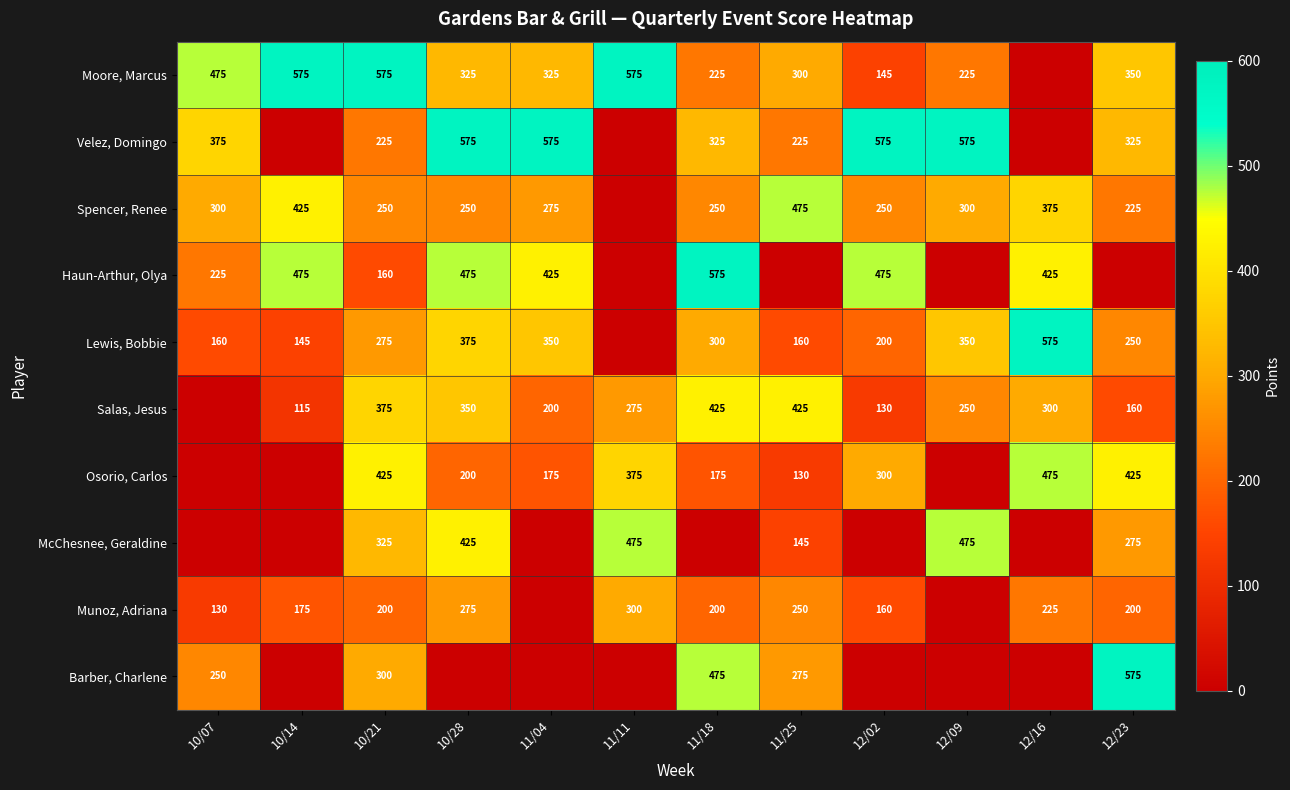

What is the sum of the Munoz, Adriana values at 12/02 and 10/21?

360